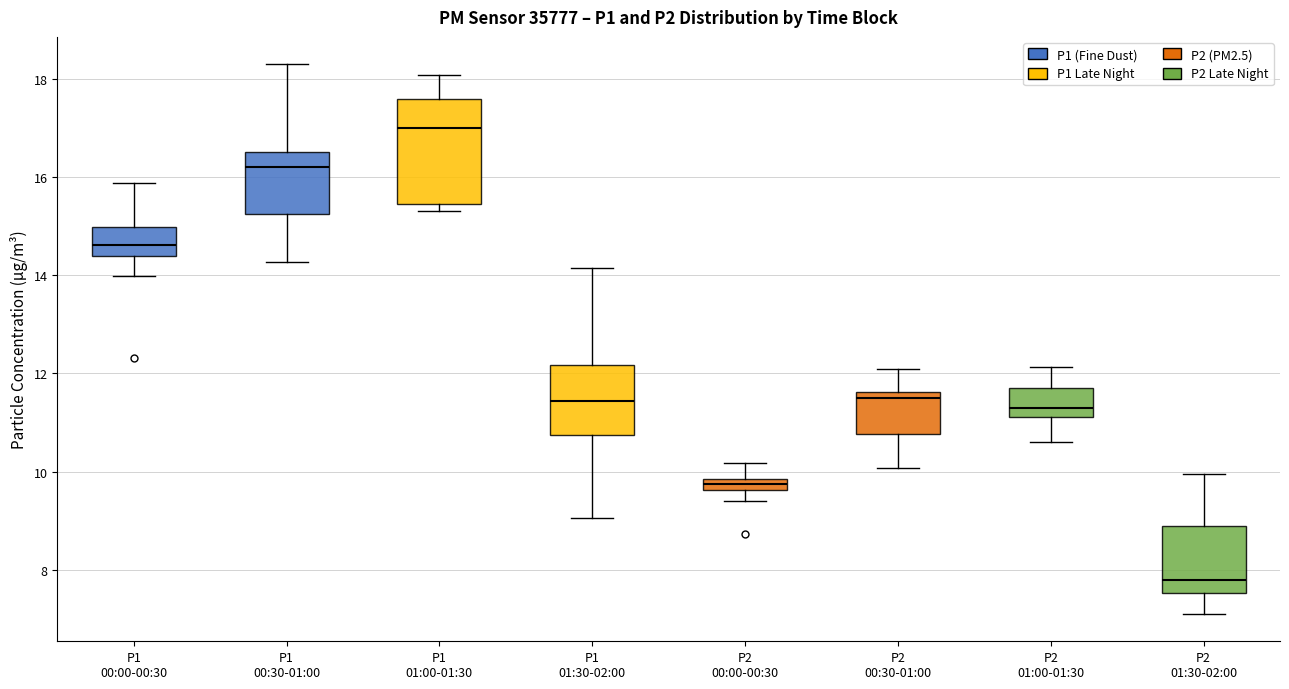

Which box's median line is the lowest?

P2 01:30-02:00